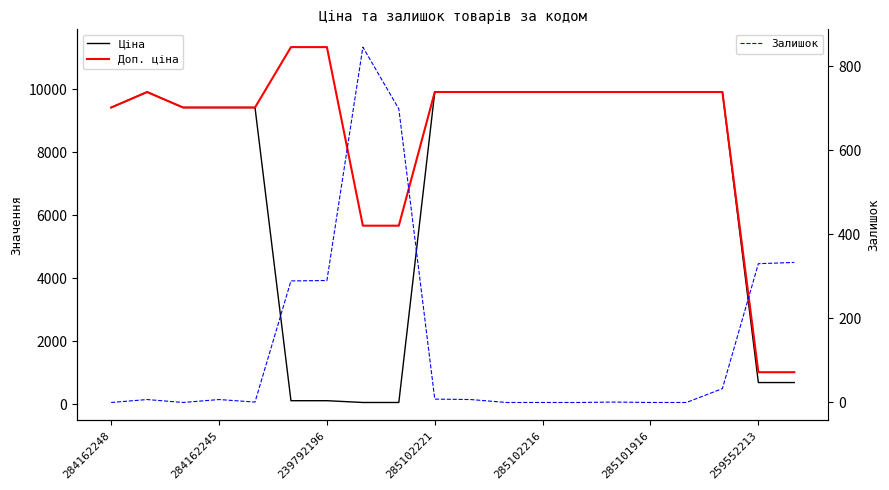

List the series in order of their peak value, lowest first.

Залишок, Ціна, Доп. ціна